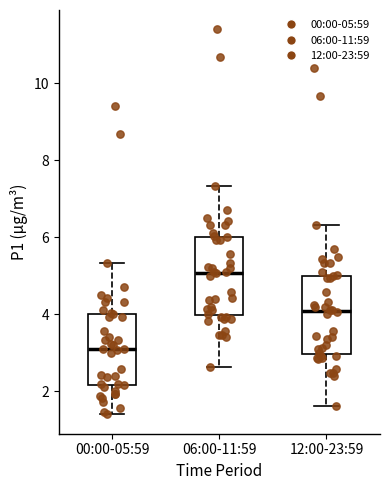

Where is the lower edge of the box for 00:00-05:59 on the y-axis? The values are not printed on the chart, so give them approximately, as read against the axis.

2.2